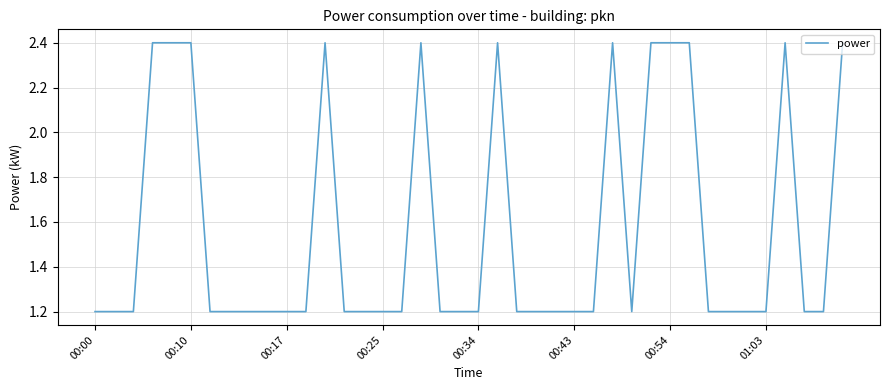

What is the difference between the maximum and minimum values?

1.2